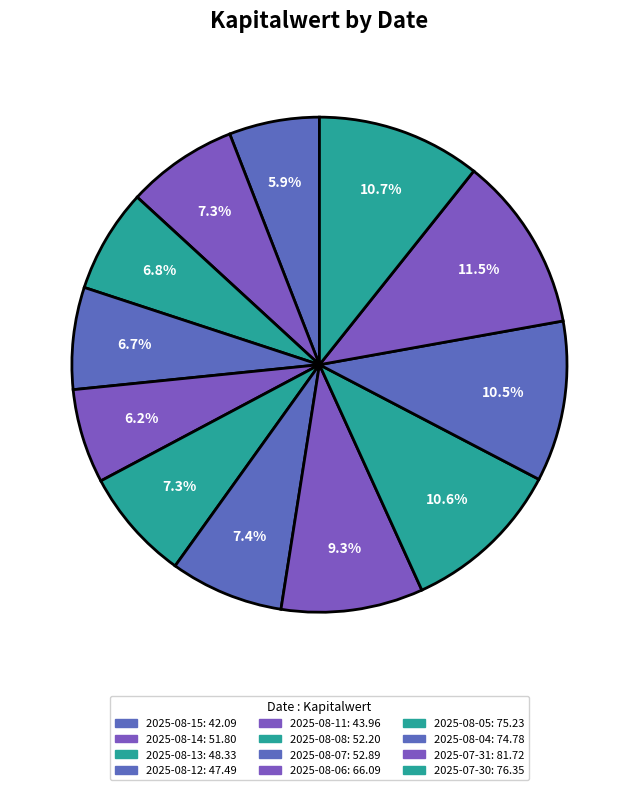

Count the number of slices in the pie.

12